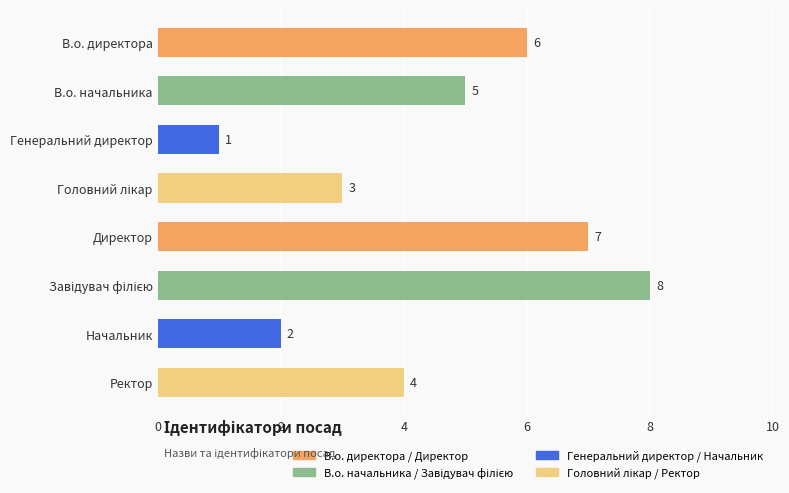

What is the difference between the maximum and minimum values?

7